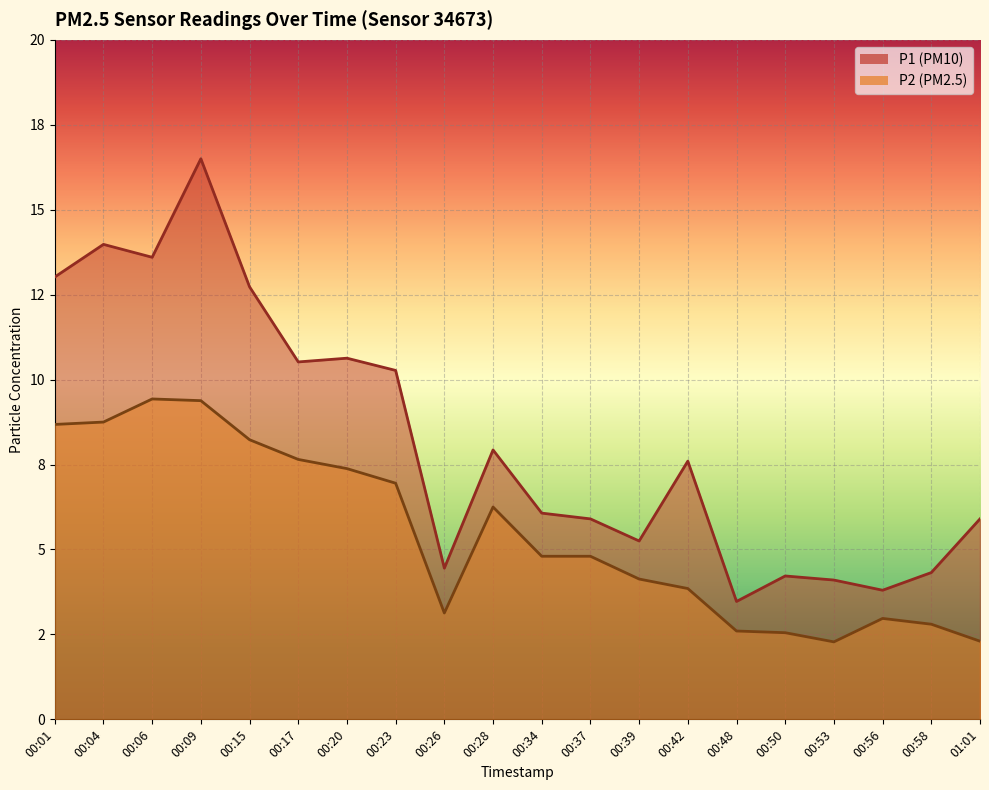

What is the sum of all P2 values?

108.9